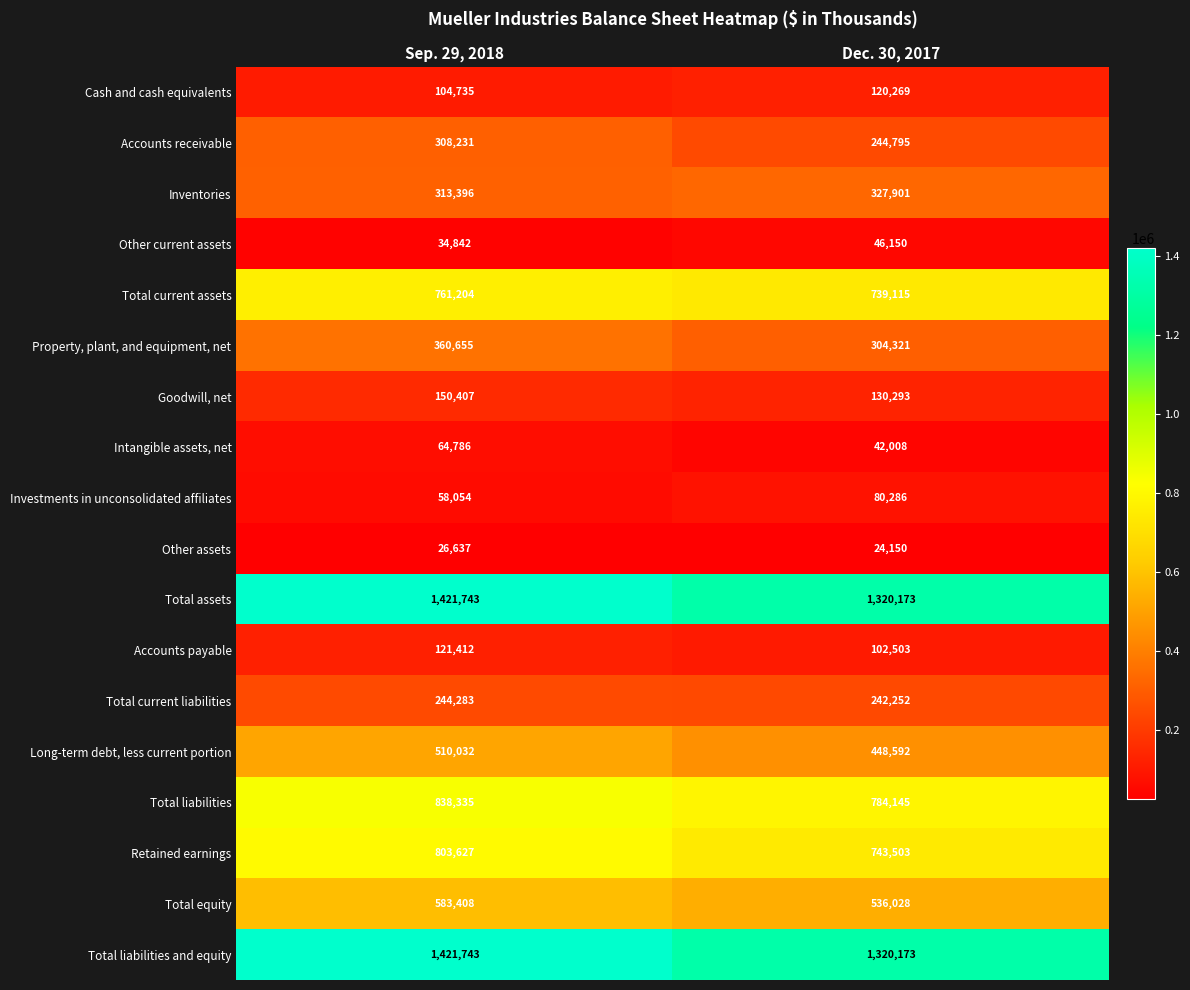

How many data points does each series have?

2